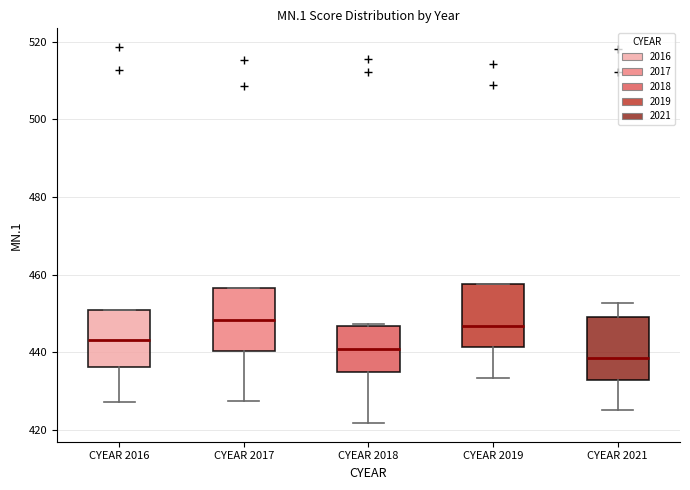

Reading left to right, read every box against the y-axis: the position of its median line, the range the box covers, and the ends of its whiskers. The values are not printed on the chart, so give them approximately, as read against the axis.

CYEAR 2016: median 444, box 436 to 450, whiskers 428 to 450
CYEAR 2017: median 448, box 440 to 456, whiskers 428 to 456
CYEAR 2018: median 440, box 434 to 446, whiskers 422 to 448
CYEAR 2019: median 446, box 442 to 458, whiskers 434 to 458
CYEAR 2021: median 438, box 432 to 450, whiskers 426 to 452